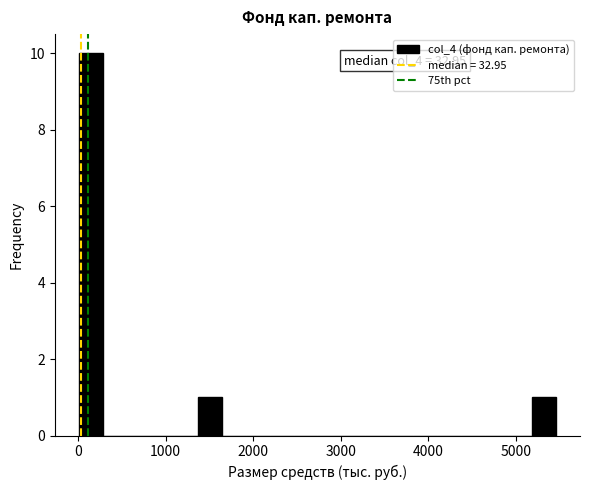

Around what value on the x-axis is the tallest bar? Give the approximate position of its centre, as read against the axis.

100